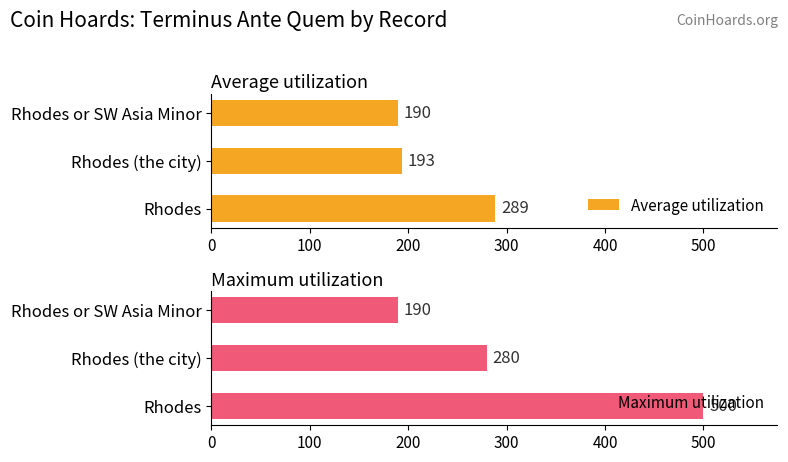

What is the minimum value for Average utilization?

190.0